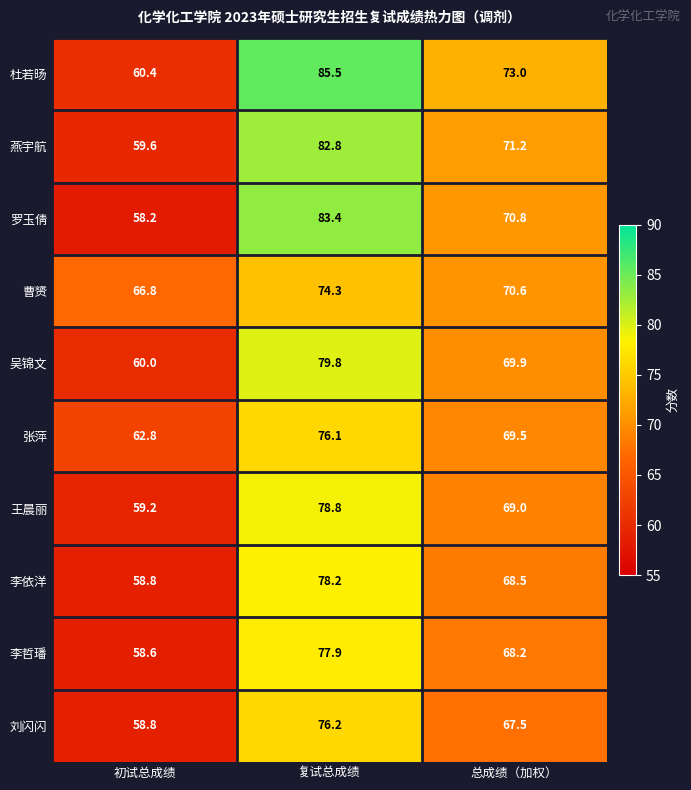

List the series in order of their peak value, lowest first.

曹赟, 张萍, 刘闪闪, 李哲璠, 李依洋, 王晨丽, 吴锦文, 燕宇航, 罗玉倩, 杜若旸